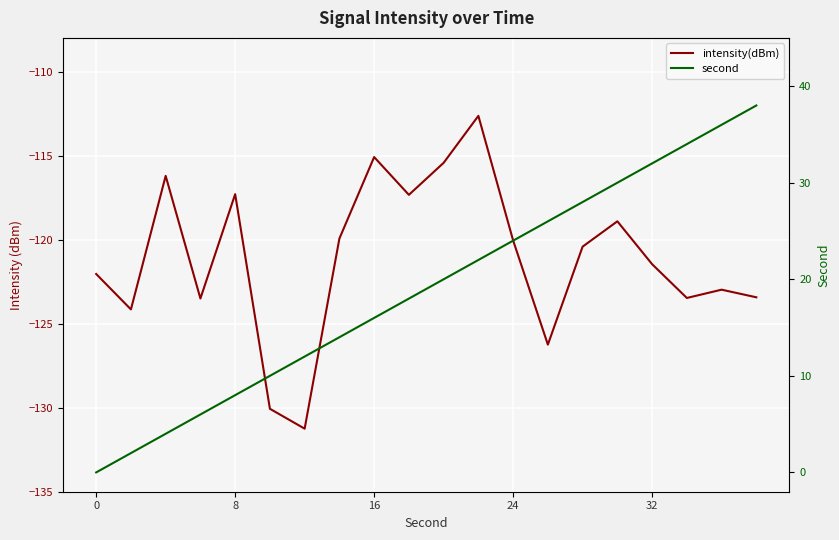

Reading left to right, extract all data points from this chart.

intensity(dBm): -122.0	-124.2	-116.2	-123.5	-117.3	-130.1	-131.2	-119.9	-115.1	-117.3	-115.4	-112.6	-120.1	-126.2	-120.4	-118.9	-121.5	-123.5	-123.0	-123.4
second: 0.0	2.0	4.0	6.0	8.0	10.0	12.0	14.0	16.0	18.0	20.0	22.0	24.0	26.0	28.0	30.0	32.0	34.0	36.0	38.0